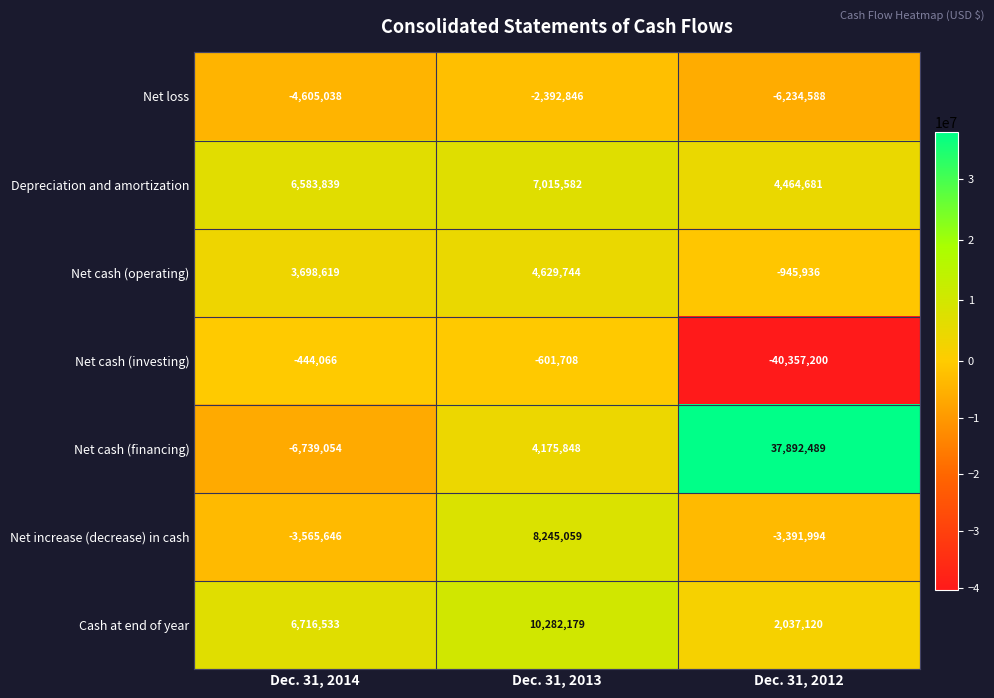

Where is Net cash (operating) nearest to the value 1841904?

Dec. 31, 2014